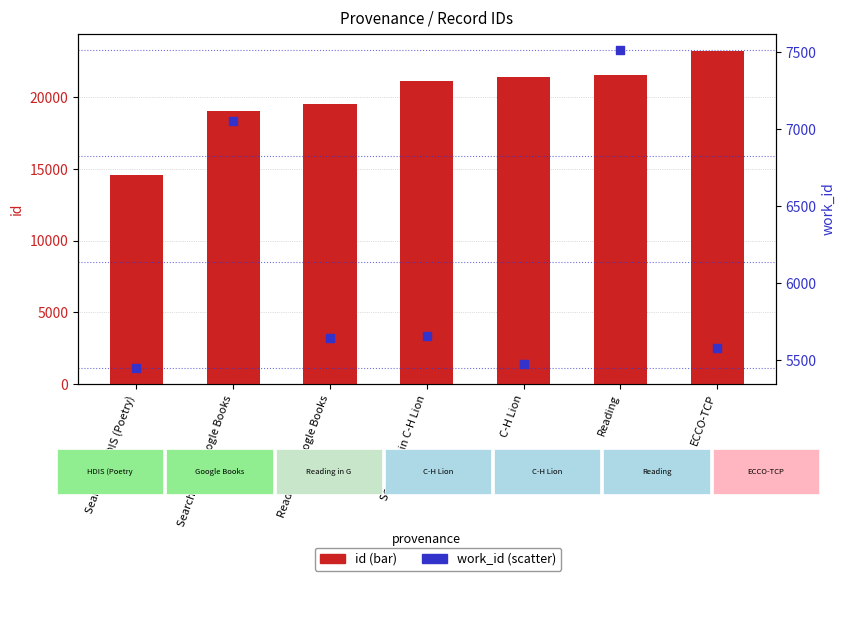

What are all the series names shown in the legend?

id, work_id